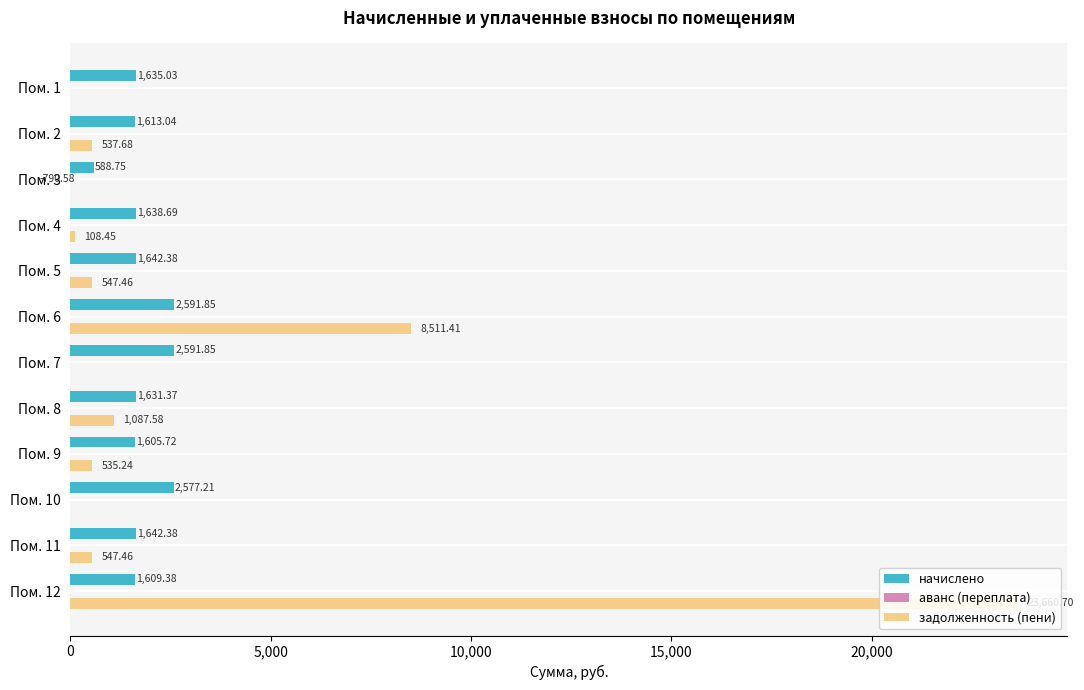

How many data points in начислено are above 1638?

6